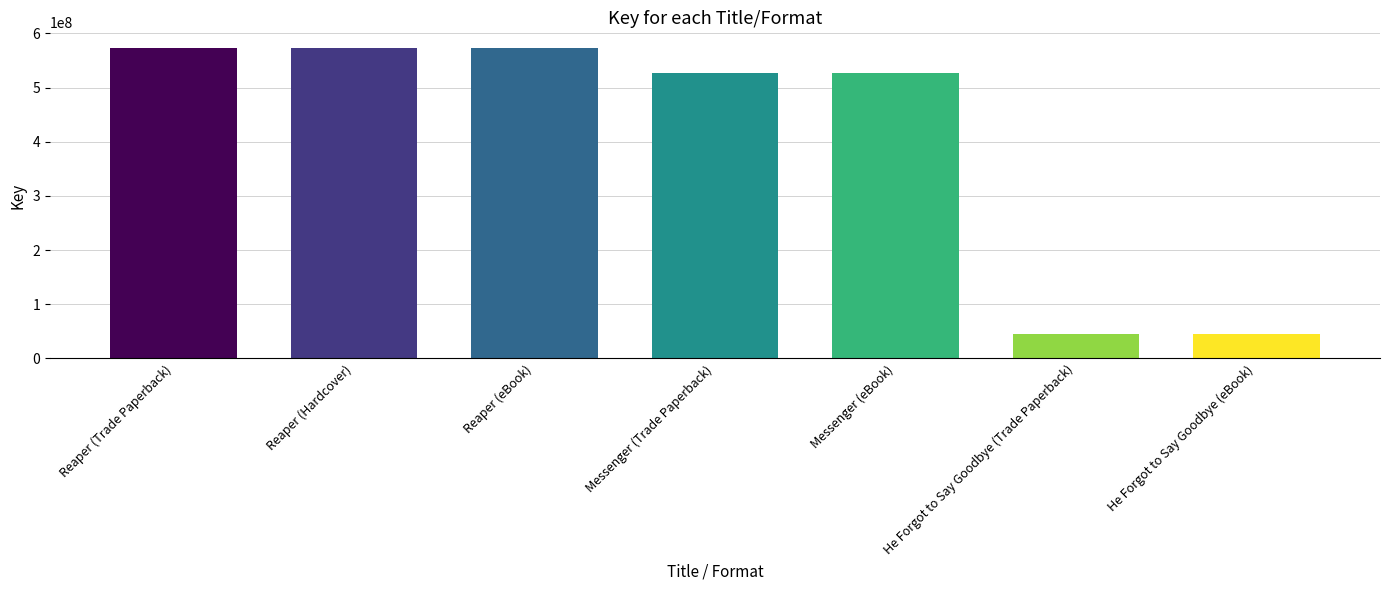

The value at Messenger (eBook) is 862084263. True or false?

False